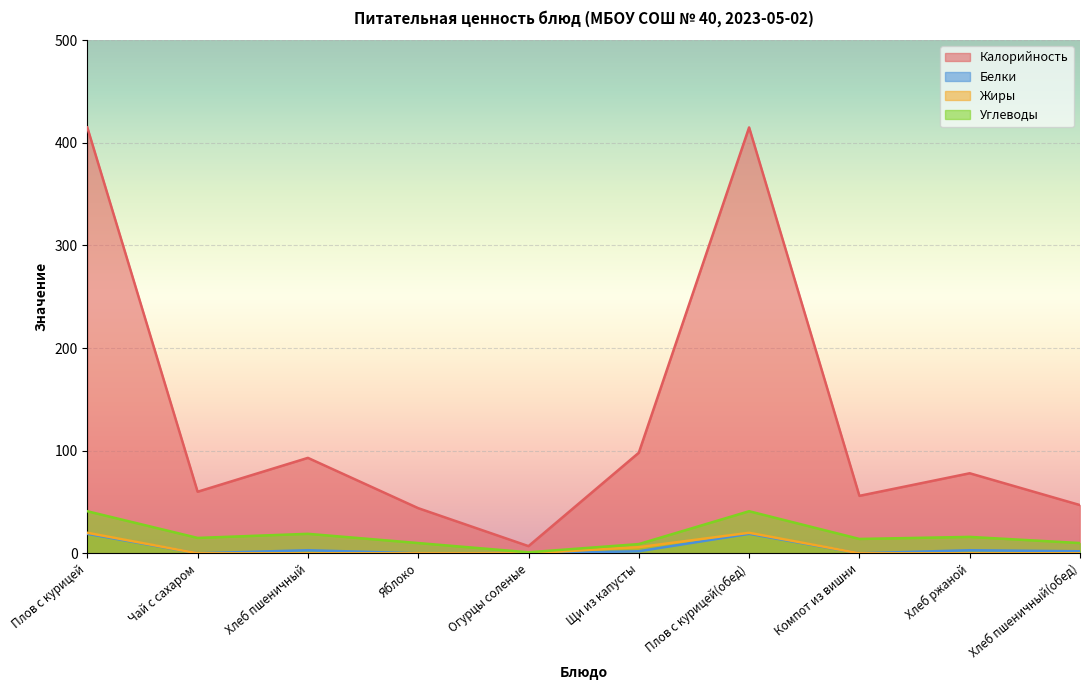

What position from the left is Чай с сахаром?

2